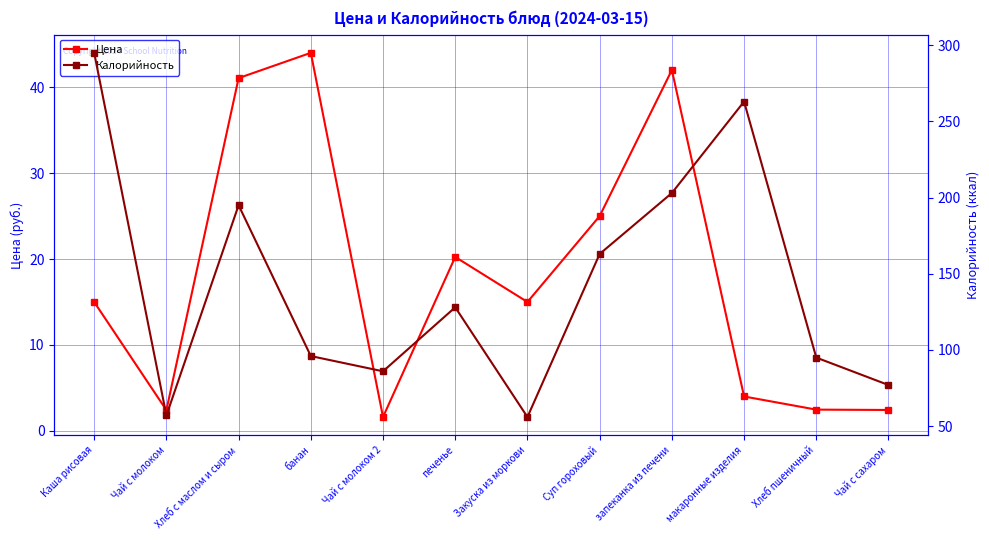

What is the greatest value displayed?

295.0